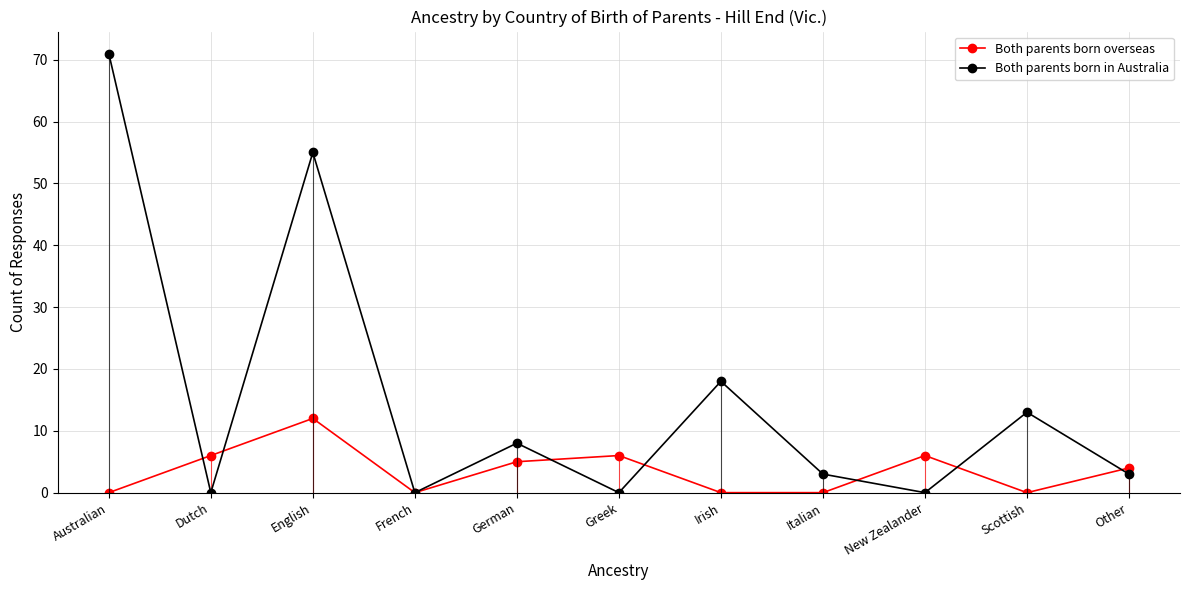

Reading left to right, what are all the values shown in this chart?

Both parents born overseas: Australian=0	Dutch=6	English=12	French=0	German=5	Greek=6	Irish=0	Italian=0	New Zealander=6	Scottish=0	Other=4
Both parents born in Australia: Australian=71	Dutch=0	English=55	French=0	German=8	Greek=0	Irish=18	Italian=3	New Zealander=0	Scottish=13	Other=3